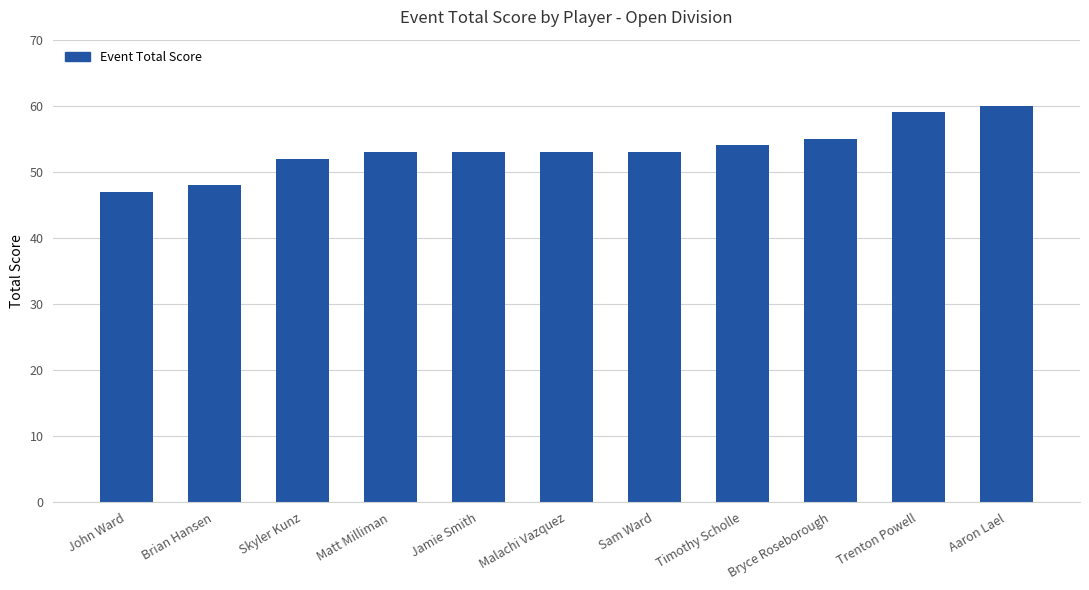

What is the label of the 3rd bar from the right?

Bryce Roseborough